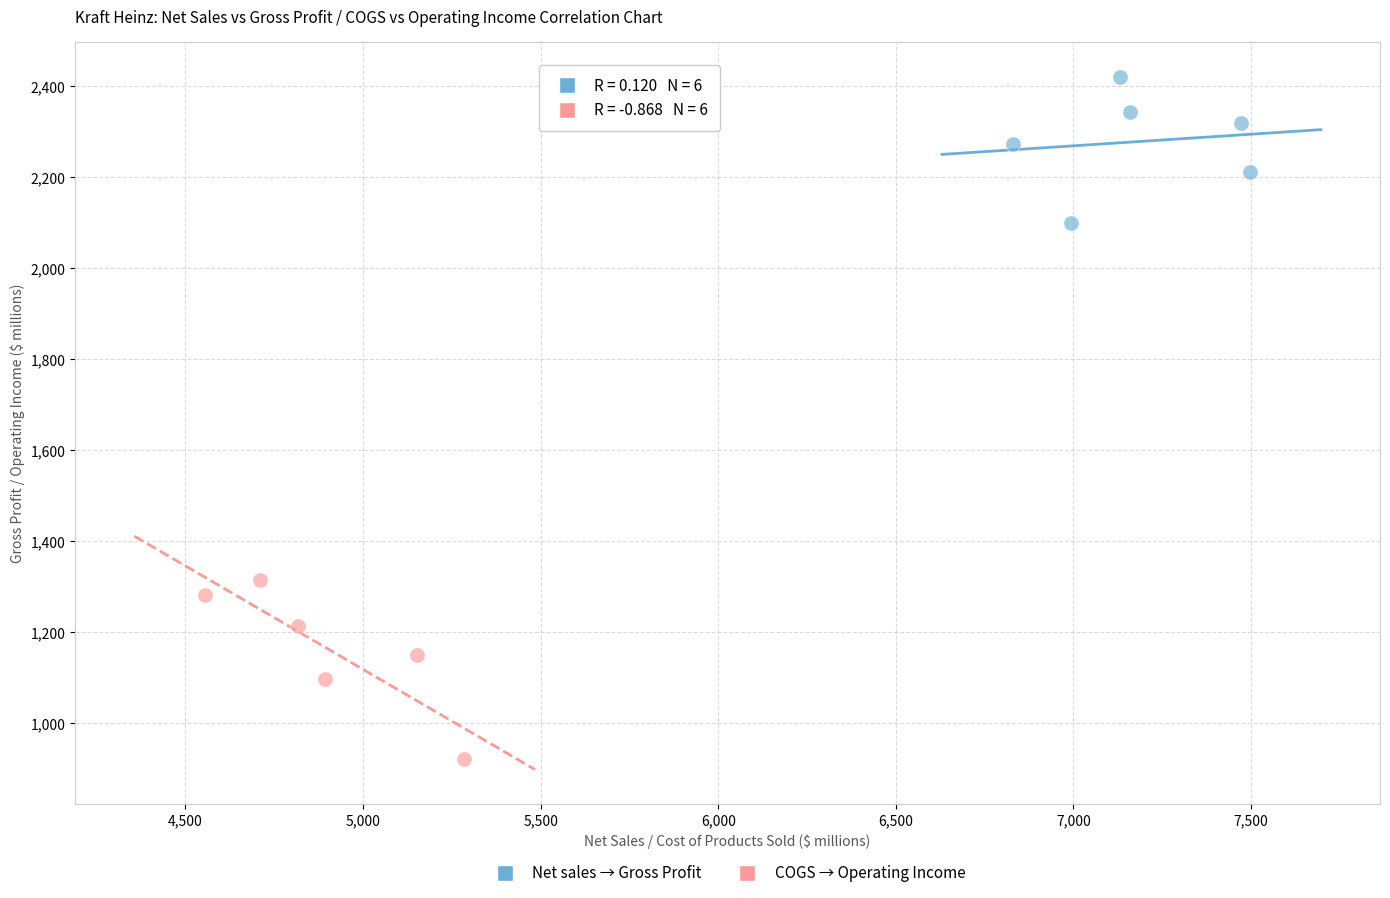

Which series contains the highest Y value?

Net sales → Gross Profit